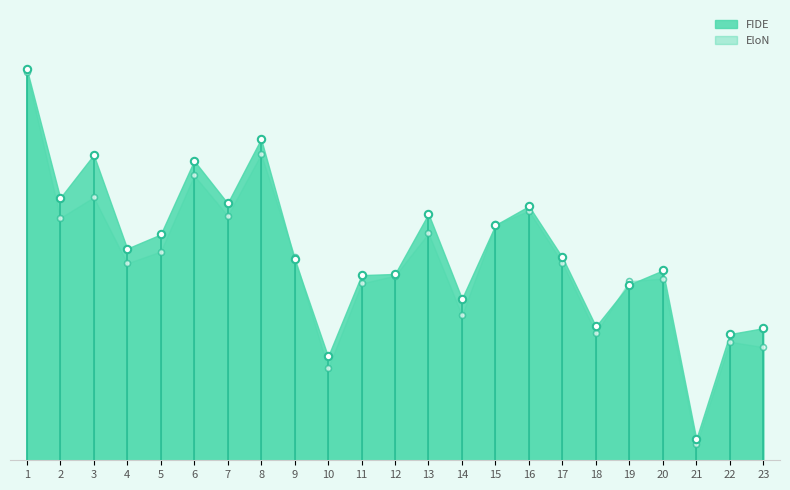

Which series contains the lowest Y value?

EloN